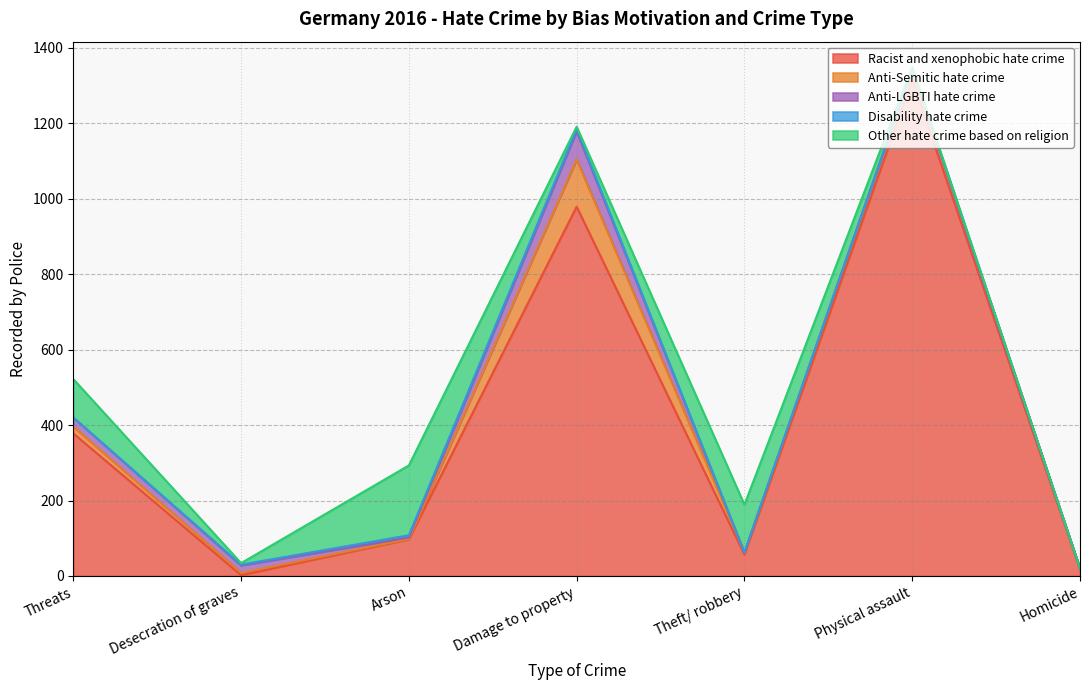

Between Theft/ robbery and Homicide, which is larger?

Theft/ robbery